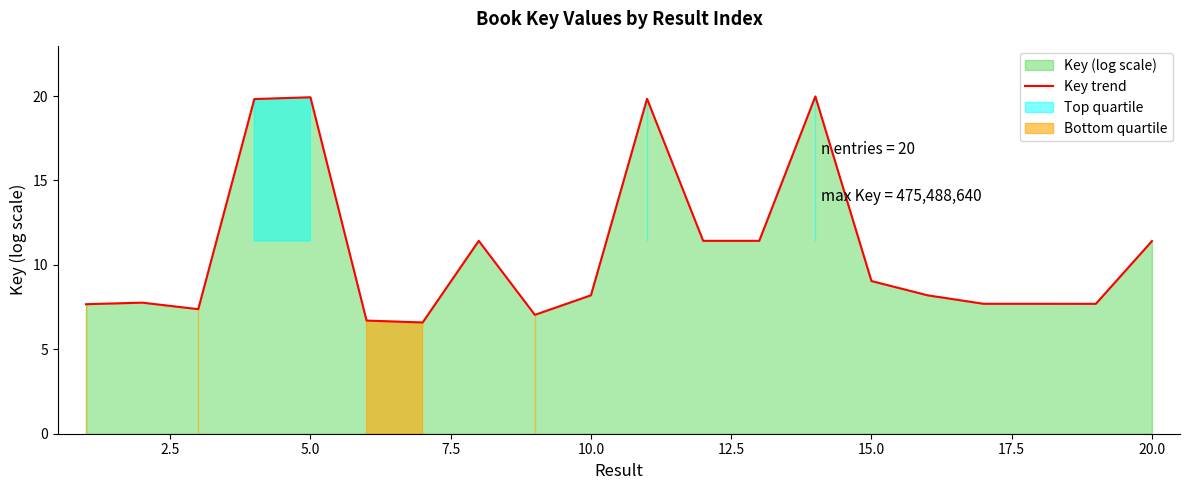

True or false: Key trend has a value of 9.0 at 15.0.

True